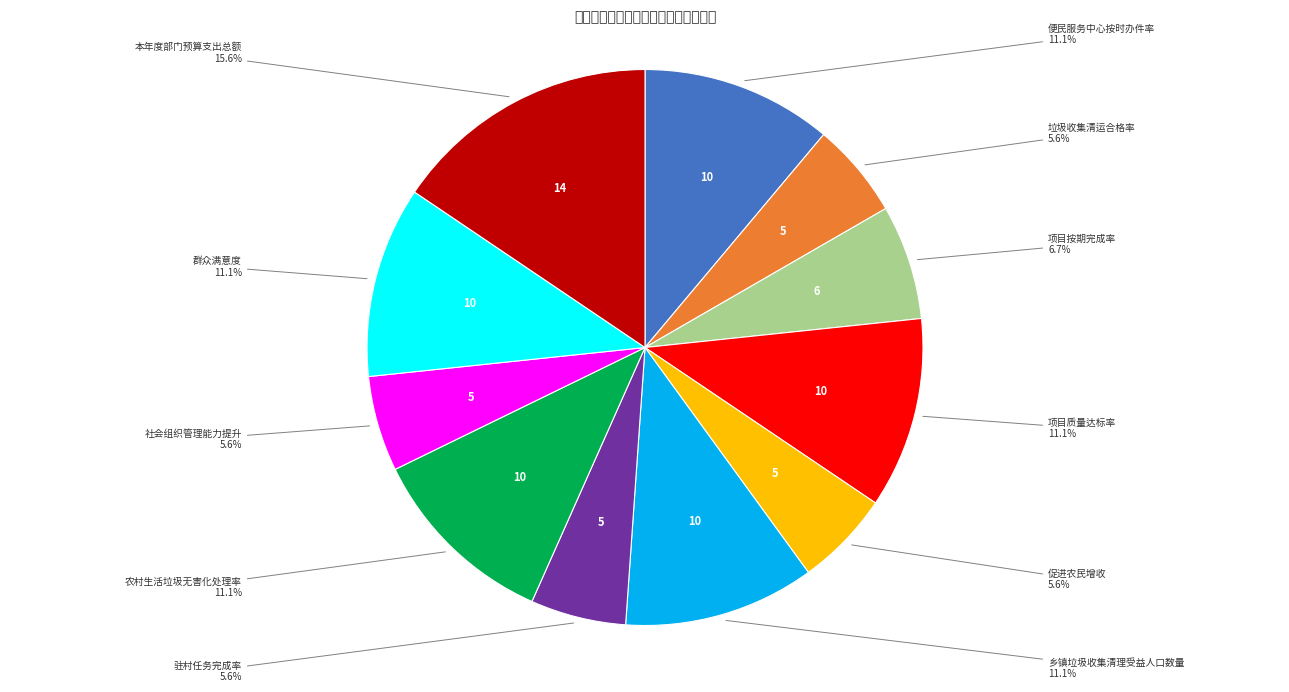

To the nearest percent, what is the average slice percentage?

9%